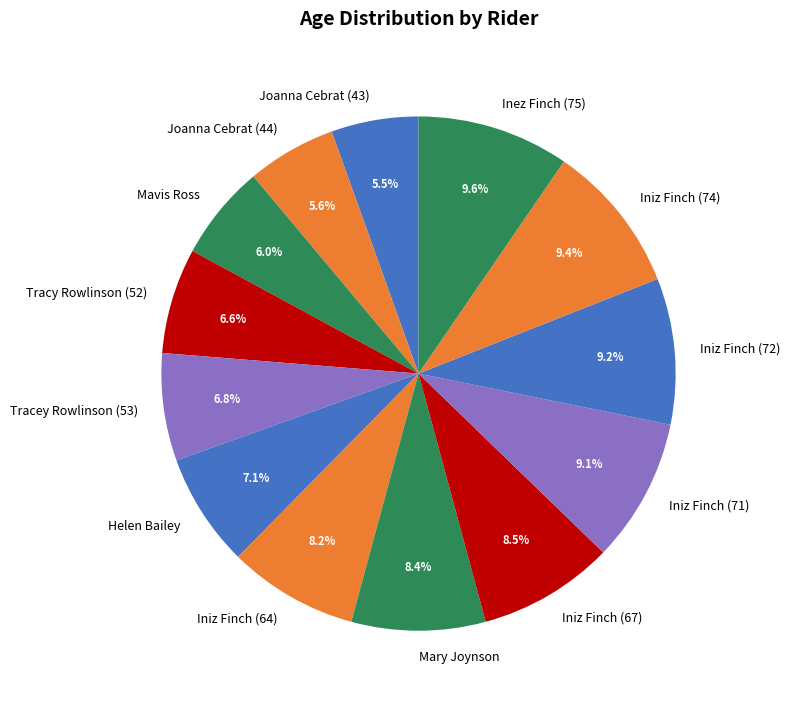

To the nearest percent, what percentage of the pie is Joanna Cebrat (44)?

6%